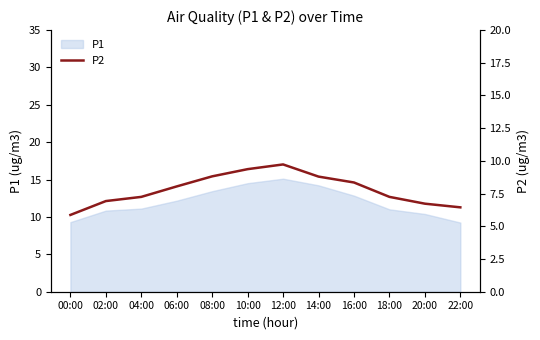

What is the maximum value for P1?

15.1